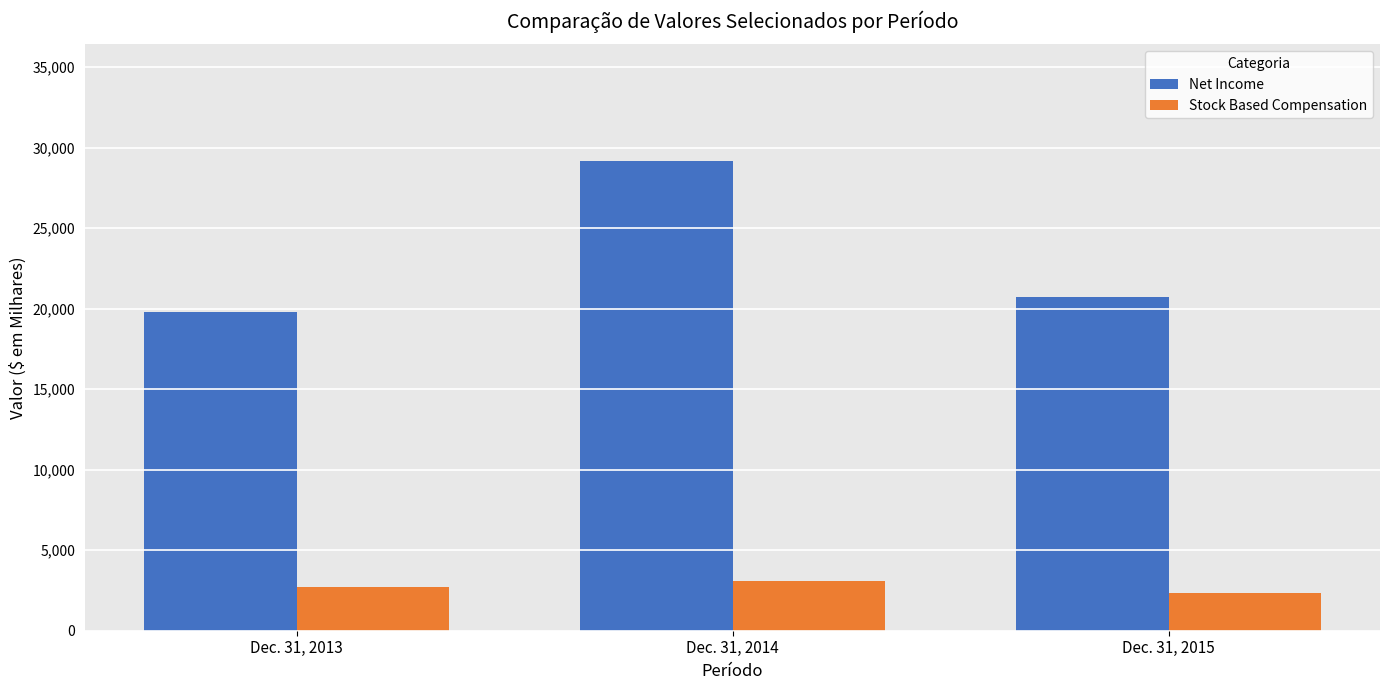

Is it true that Net Income equals 20700 at Dec. 31, 2015?

True